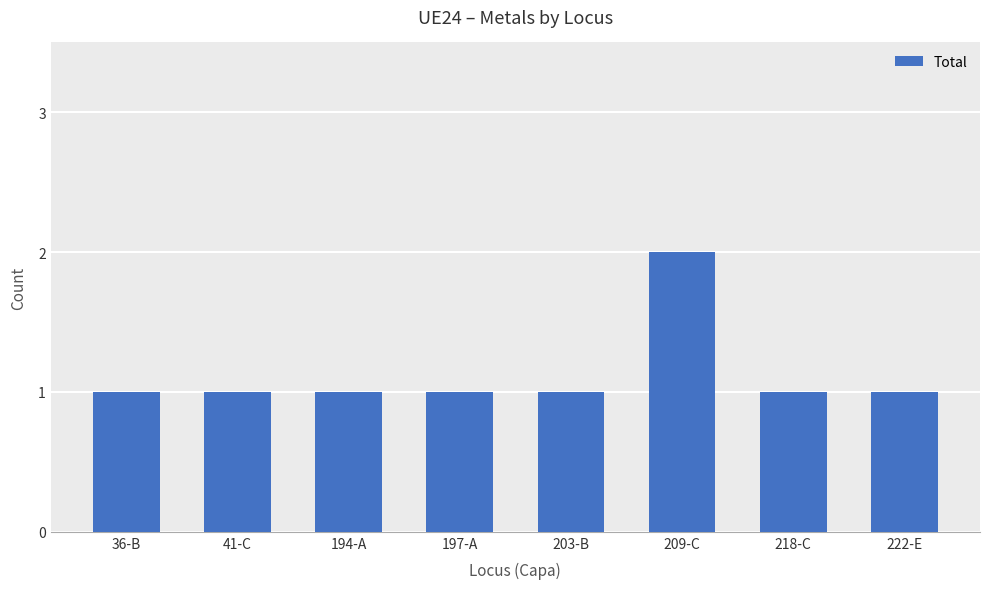

What is the smallest value displayed?

1